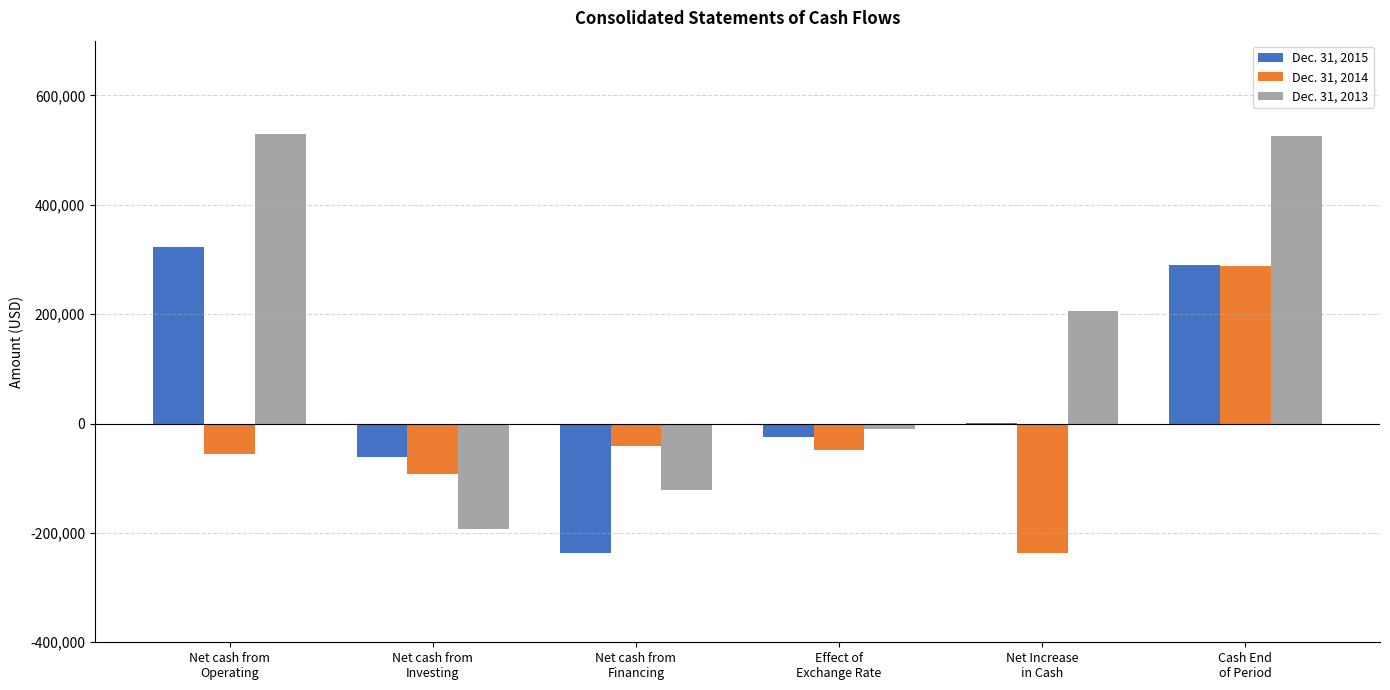

Reading left to right, extract all data points from this chart.

Dec. 31, 2015: 322109	-60846	-235920	-24404	939	289354
Dec. 31, 2014: -56464	-91670	-41076	-47528	-236738	288415
Dec. 31, 2013: 530176	-193699	-120725	-10624	205128	525153